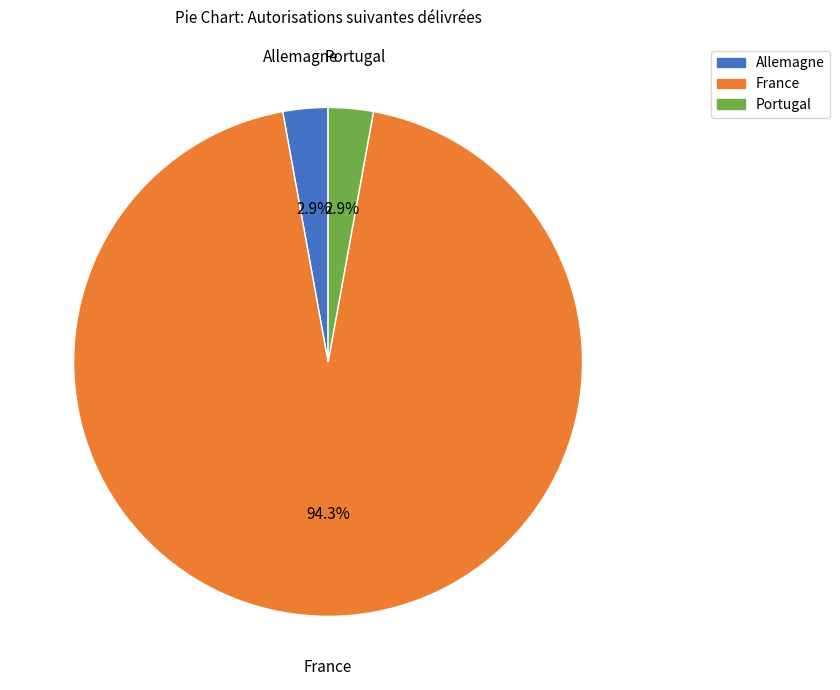

Is there any slice that represents more than half of the pie?

Yes